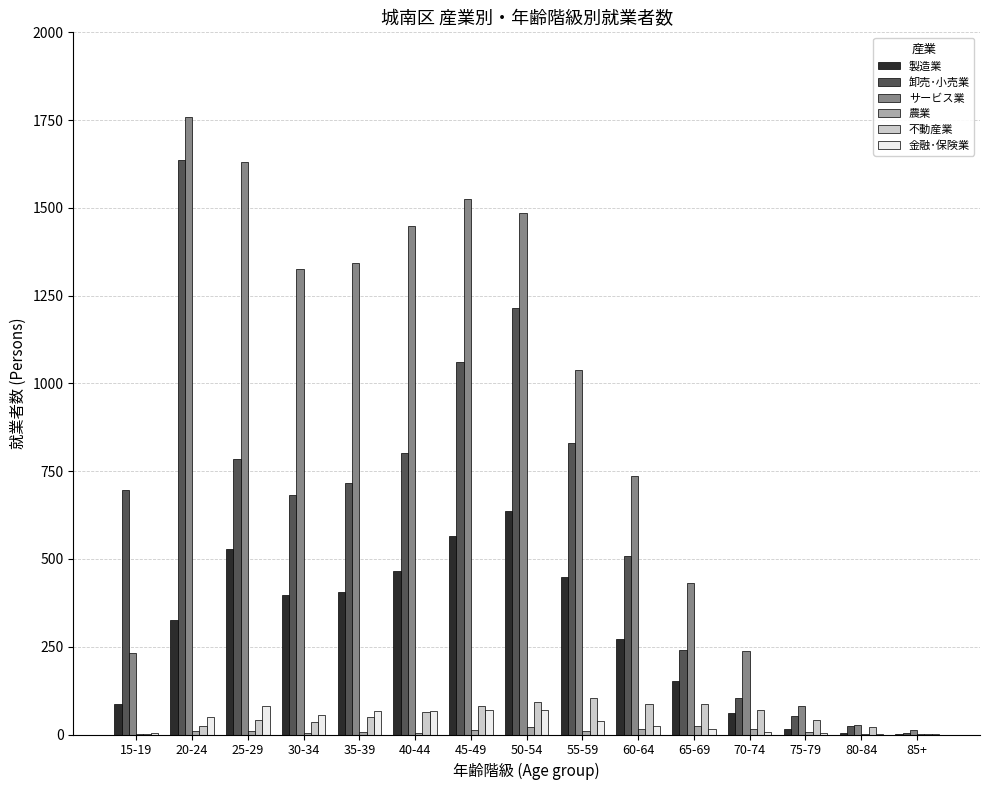

Is it true that 不動産業 equals 41 at 75-79?

True